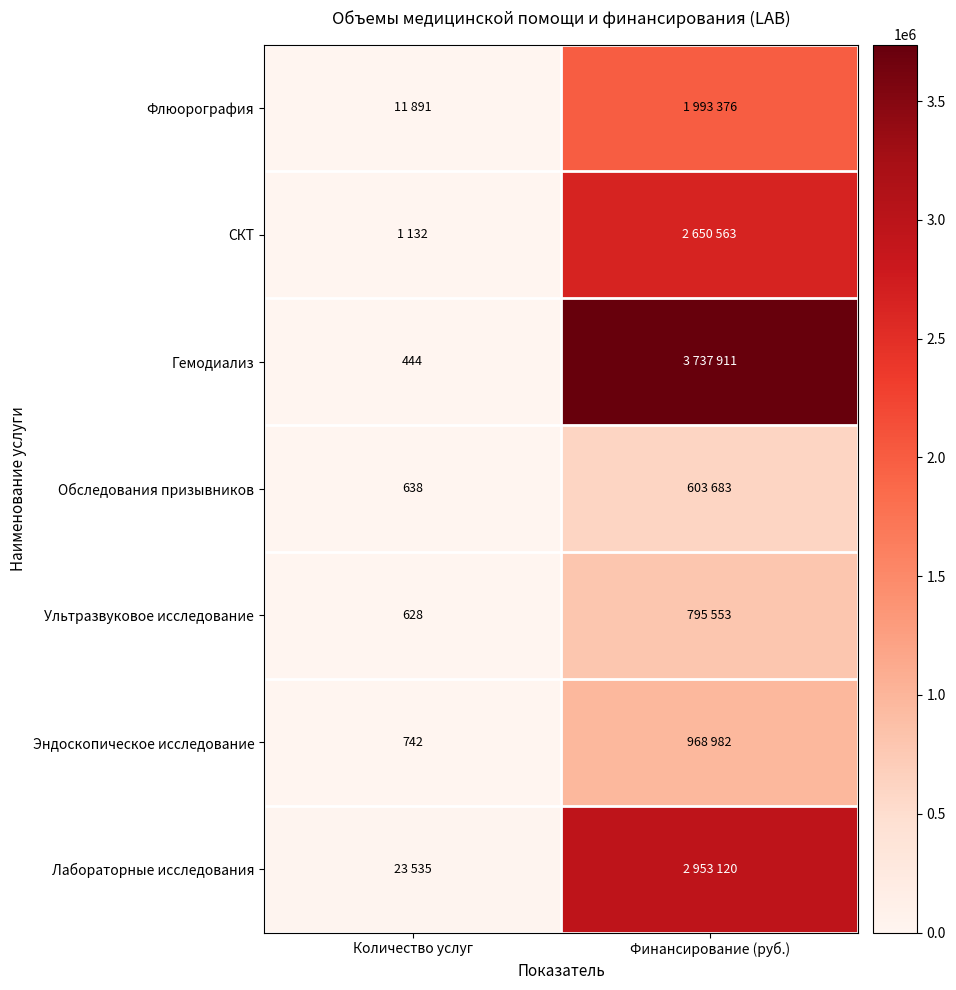

True or false: Эндоскопическое исследование has a value of 742 at Количество услуг.

True